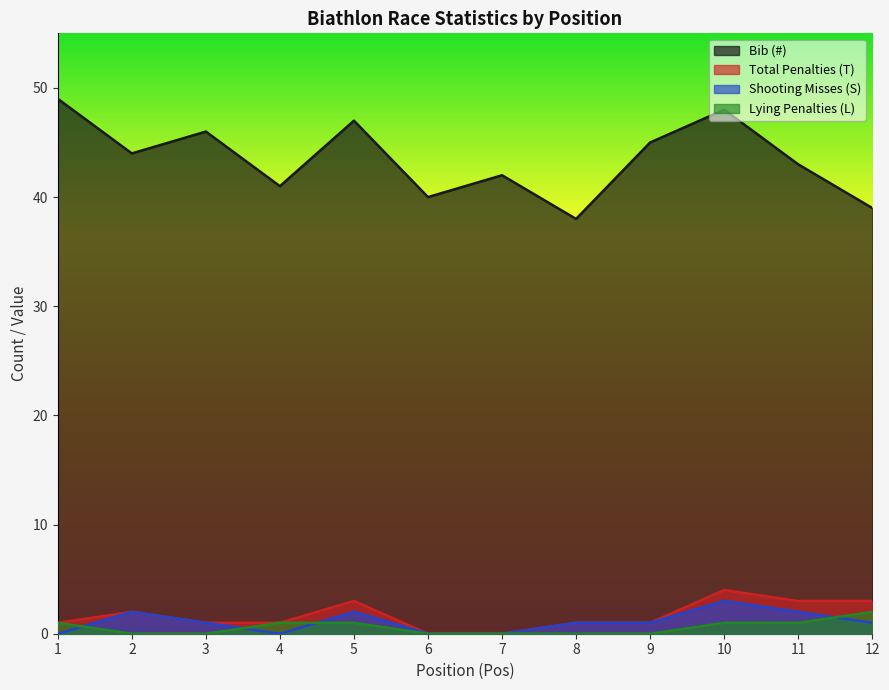

True or false: Total Penalties (T) and Lying Penalties (L) cross at least once.

False